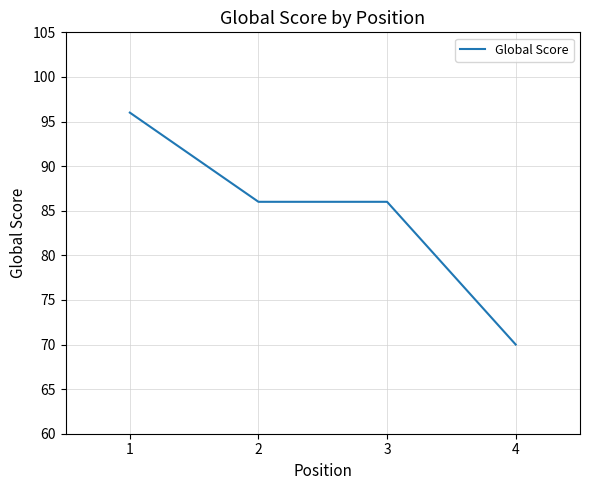

How many categories are shown in the chart?

4